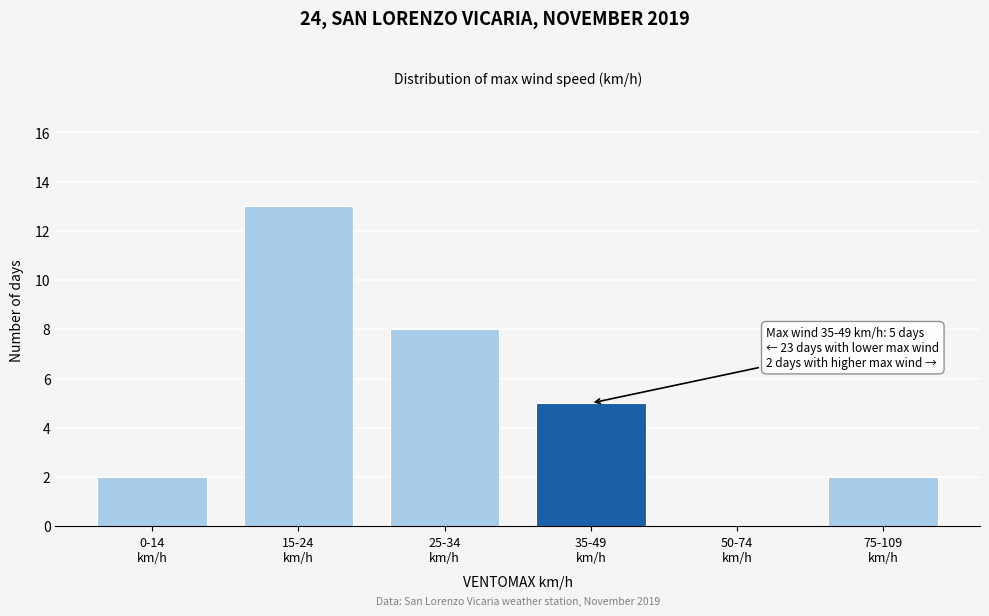

What is the sum of all values?

30